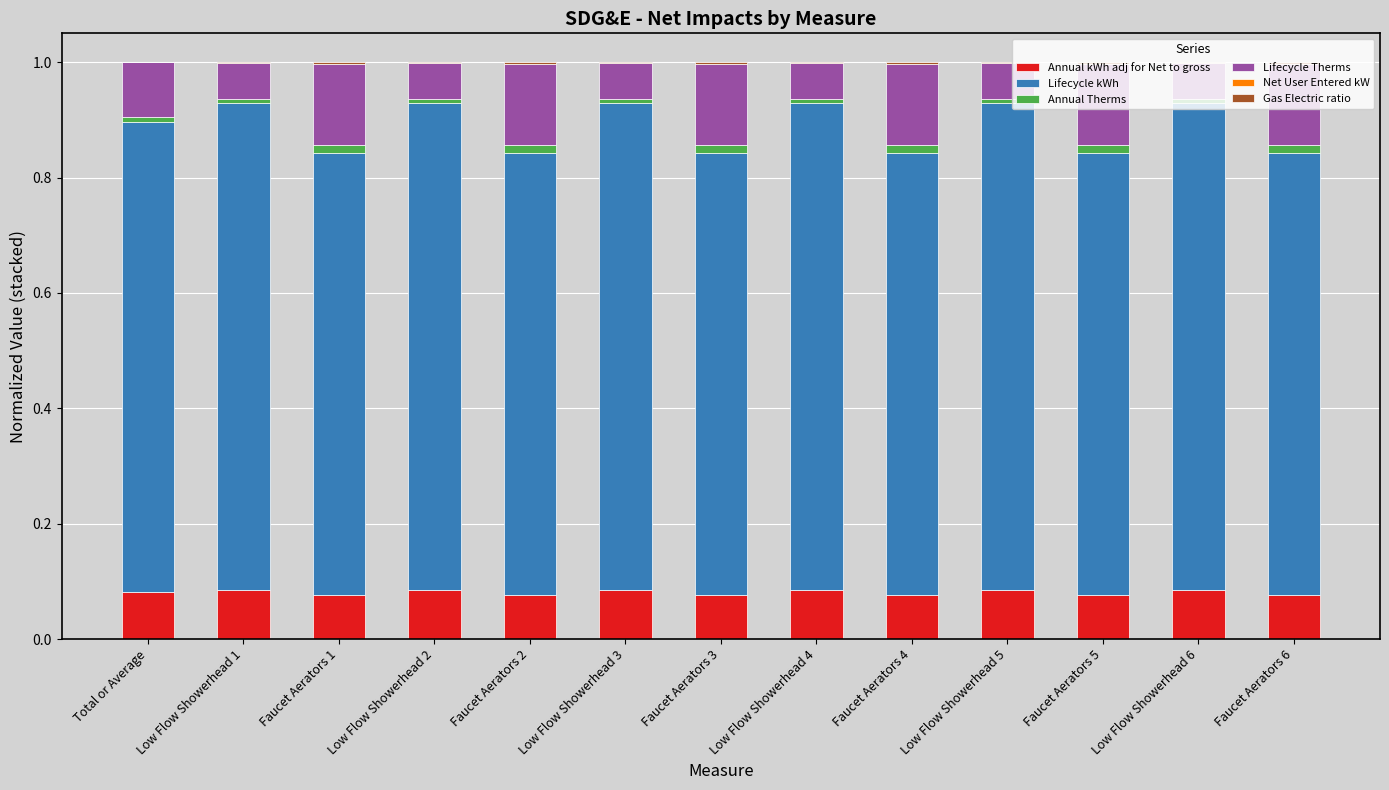

Are the bars horizontal?

No